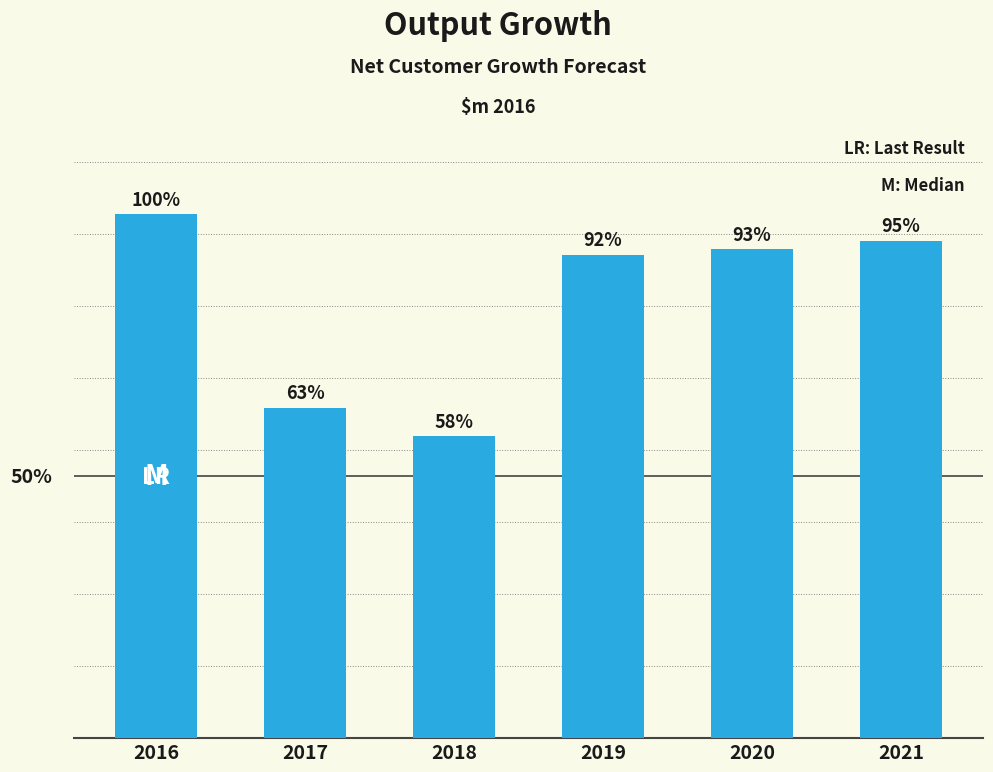

List the labels in order of value, largest first.

2016, 2021, 2020, 2019, 2017, 2018